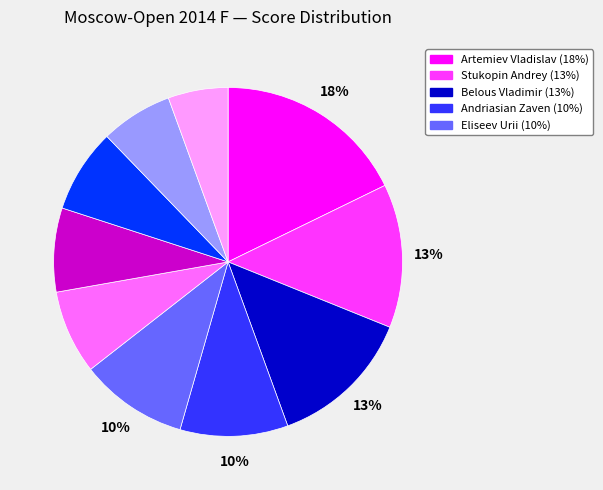

How many slices are in this pie chart?

10